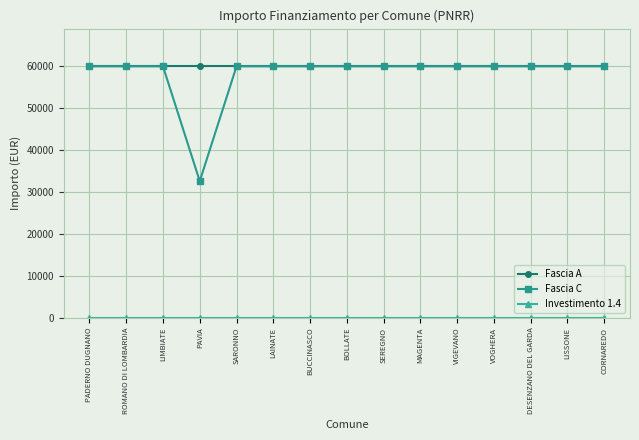

What is the label of the 7th point from the left?

BUCCINASCO